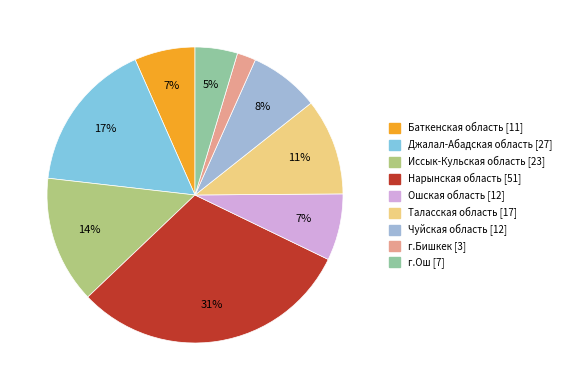

Which category has the biggest portion of the pie?

Нарынская область